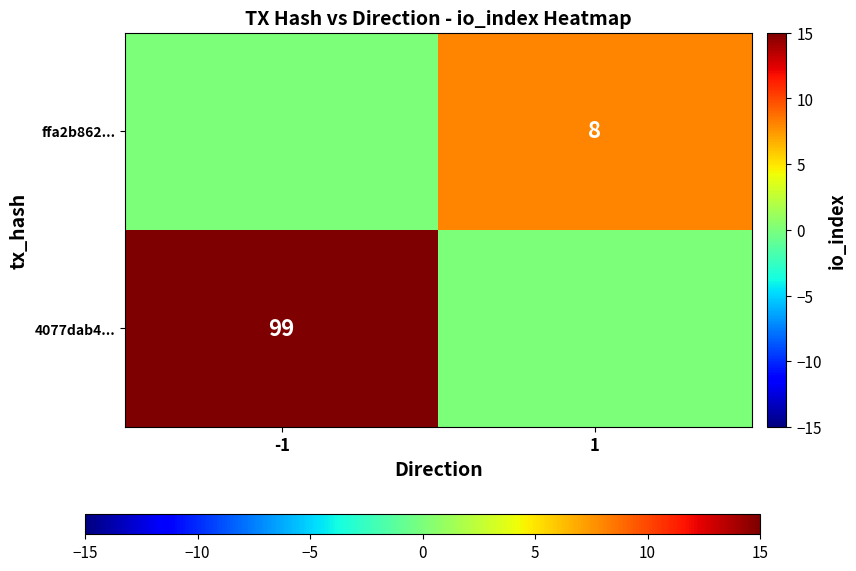

The value of ffa2b862... at 1 is 13. True or false?

False